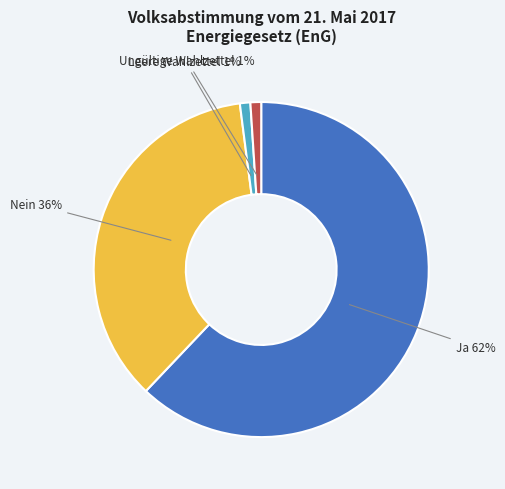

To the nearest percent, what is the average slice percentage?

25%